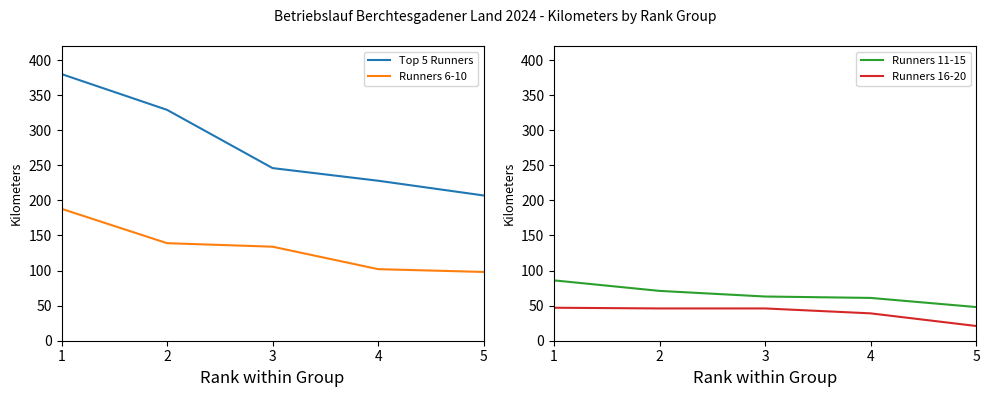

At how many categories does at least one series exceed 244?

3